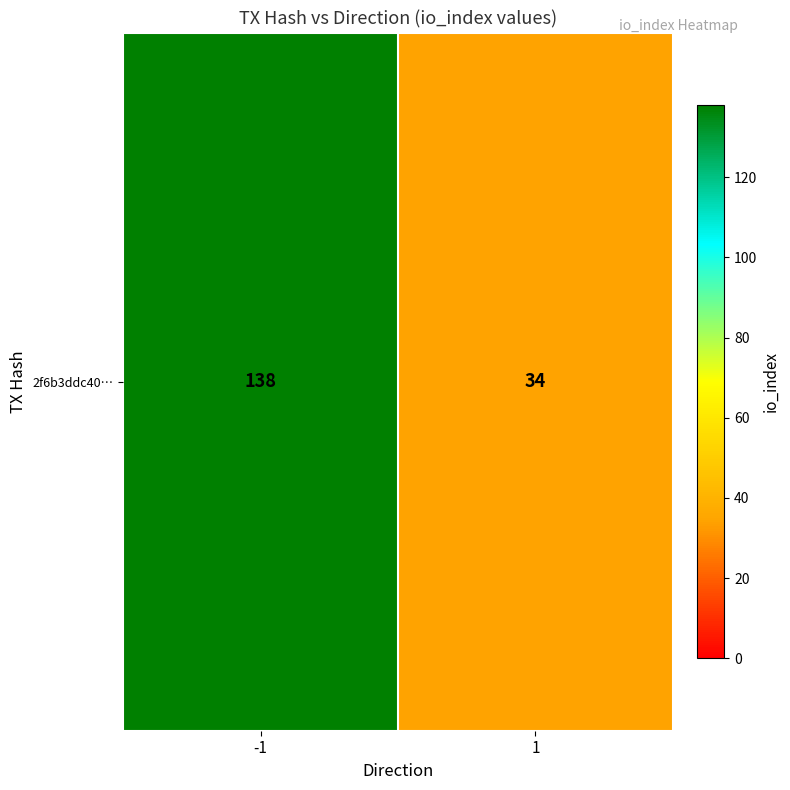

Reading left to right, extract all data points from this chart.

-1=138	1=34